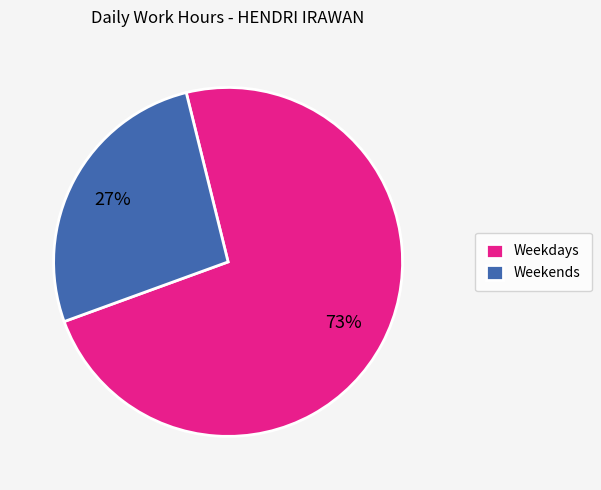

Rank the categories by value from highest to lowest.

Weekdays, Weekends